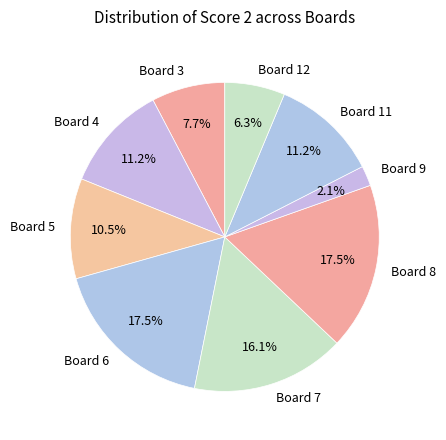

Which slice is the smallest?

Board 9